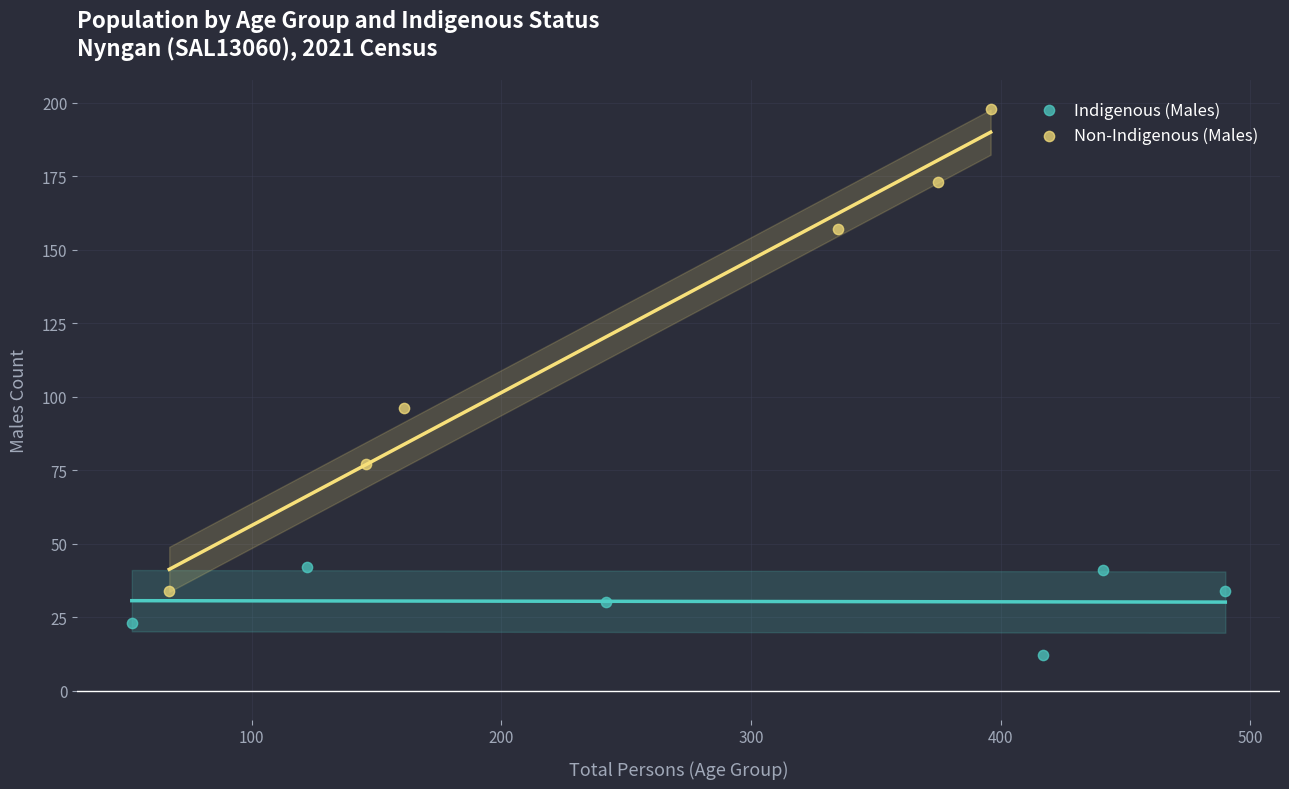

Which series has the largest Y range (max minus min)?

Non-Indigenous (Males)